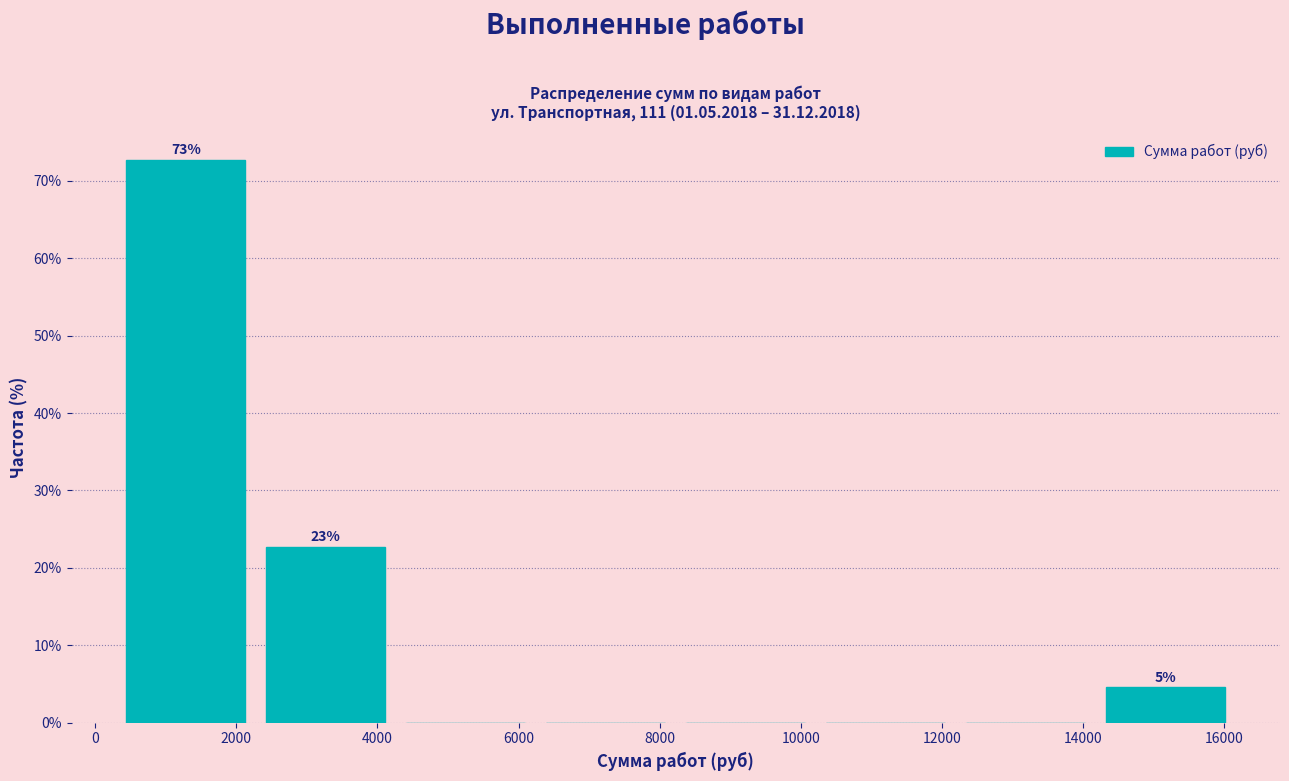

Over which range of the x-axis is the bar tallest?

200 to 2200